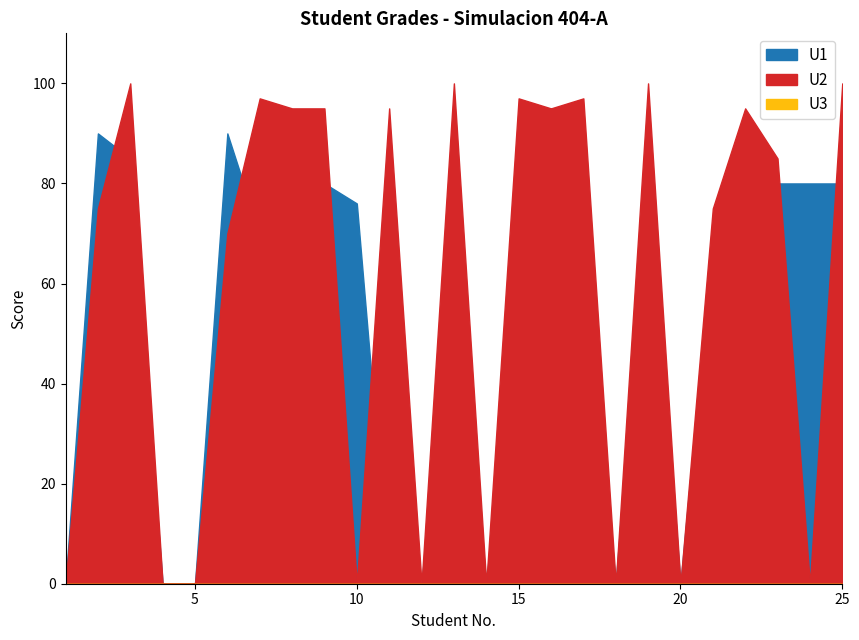

Where do U1 and U2 first cross each other?

2 and 3